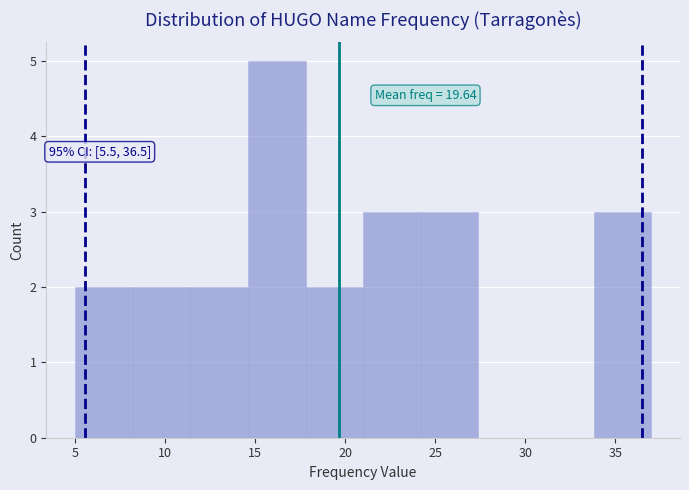

Which range on the x-axis has the tallest bar?

14.6 to 17.8